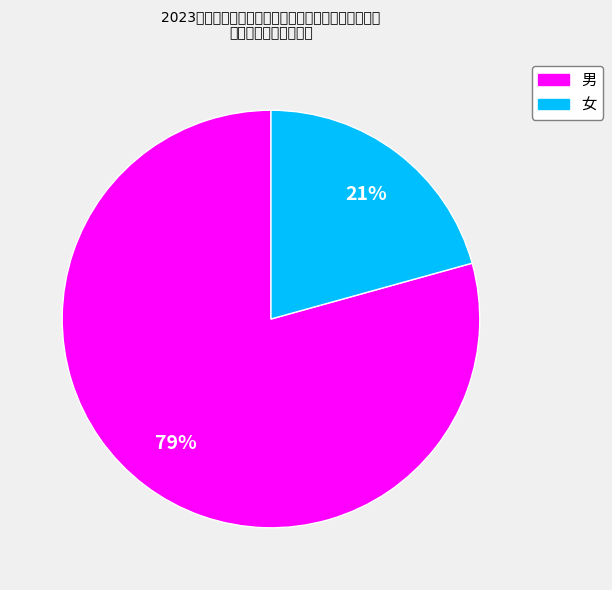

Count the number of slices in the pie.

2